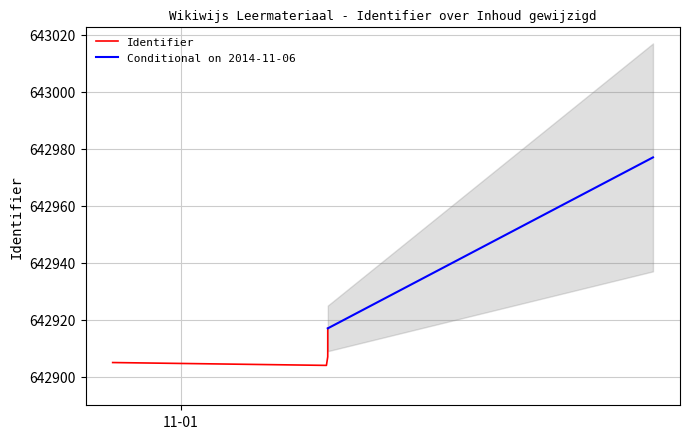

What is the difference between the maximum and second lowest values?

12